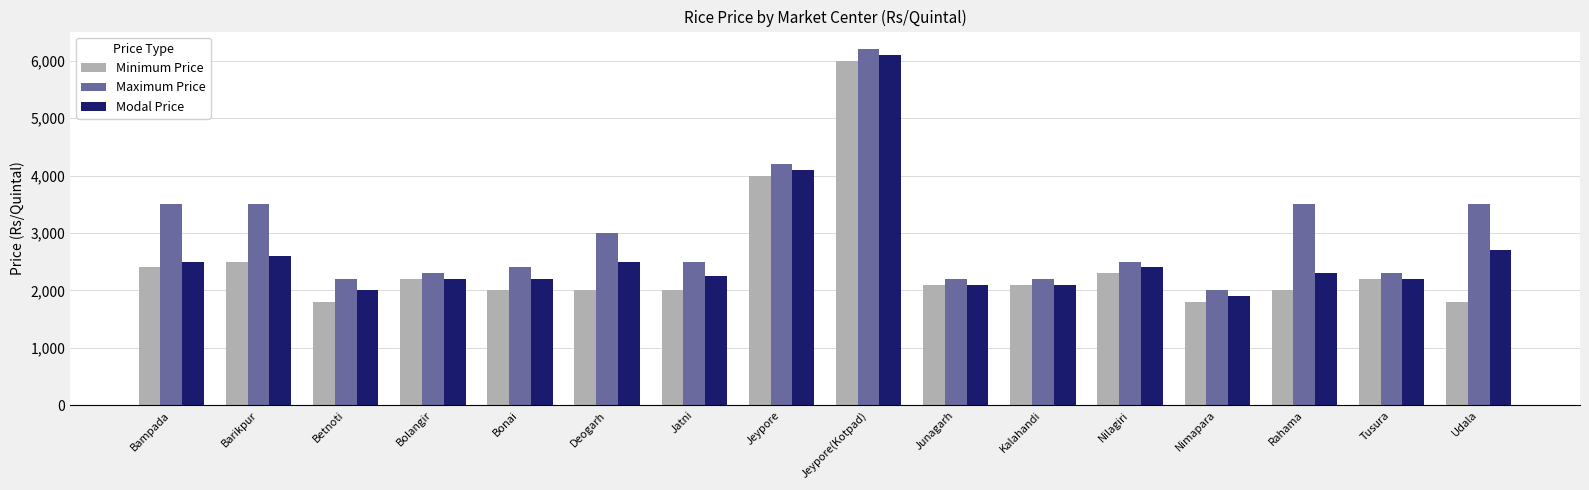

What are all the series names shown in the legend?

Minimum Price, Maximum Price, Modal Price